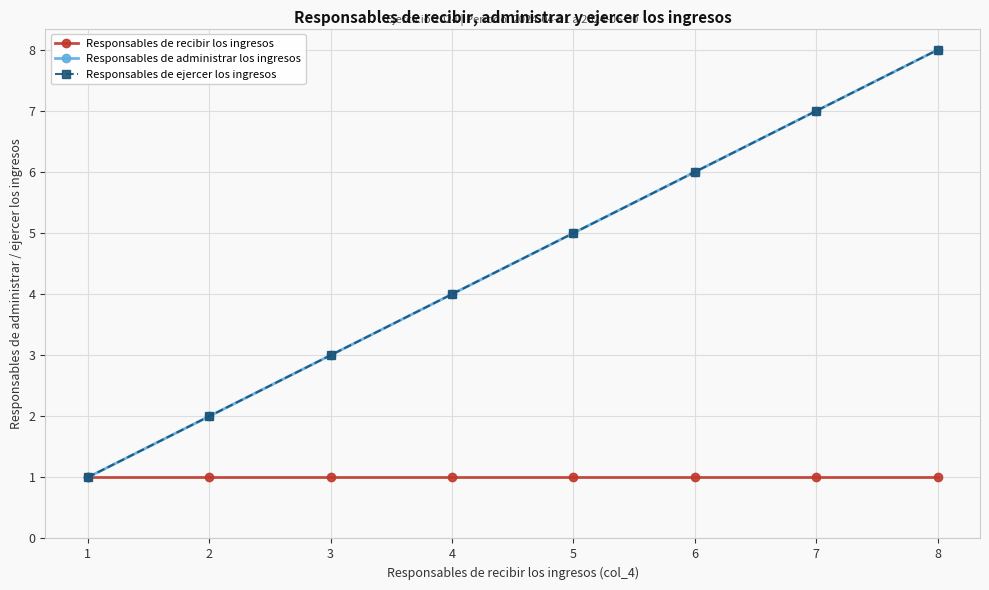

Which series has the widest spread of values?

Responsables de administrar los ingresos